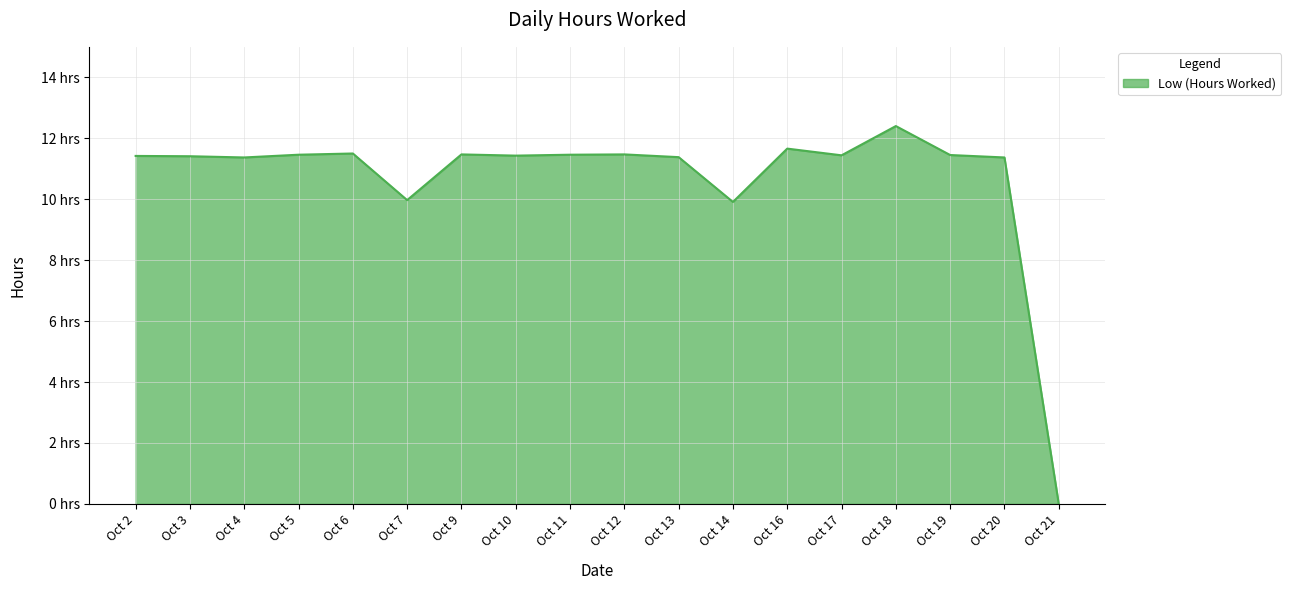

At which category does the chart reach its minimum across all series?

Oct 21